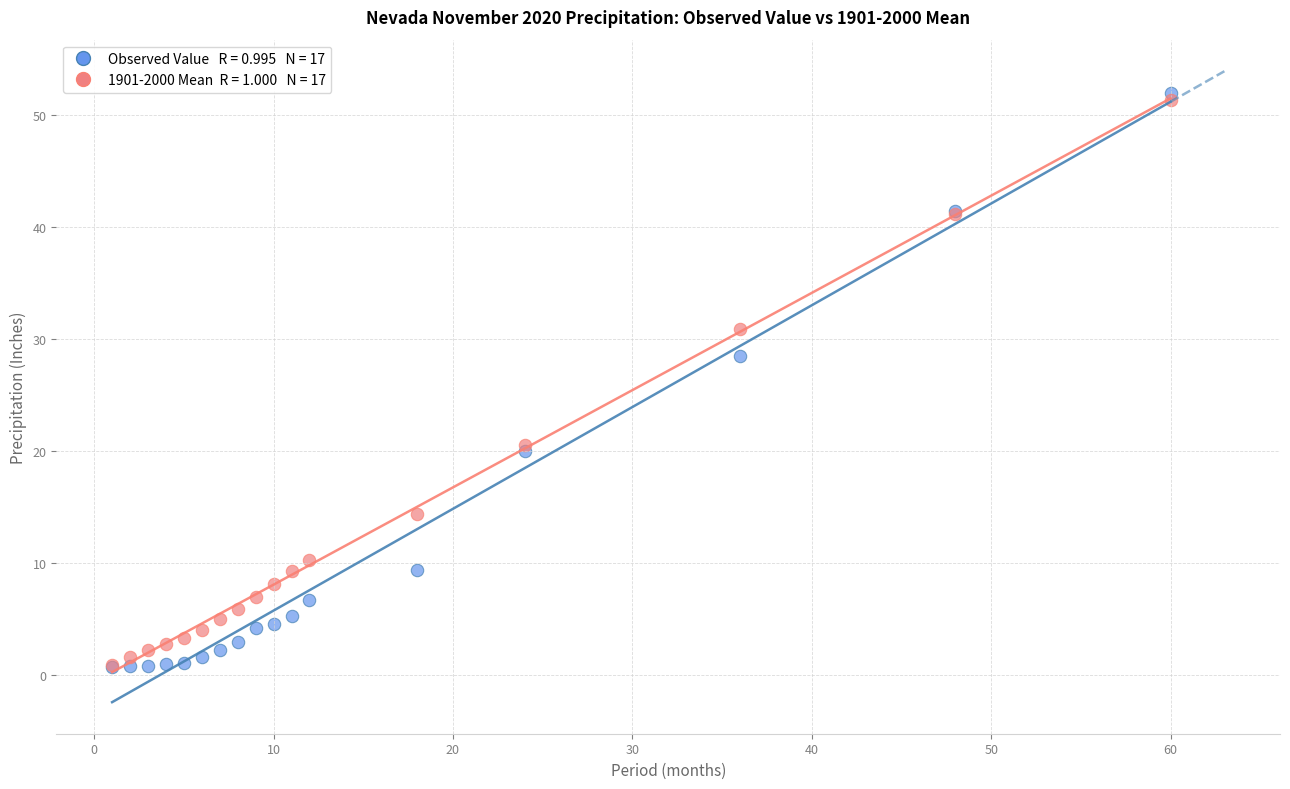

Across all series, what Y value is closest to 26?

28.5